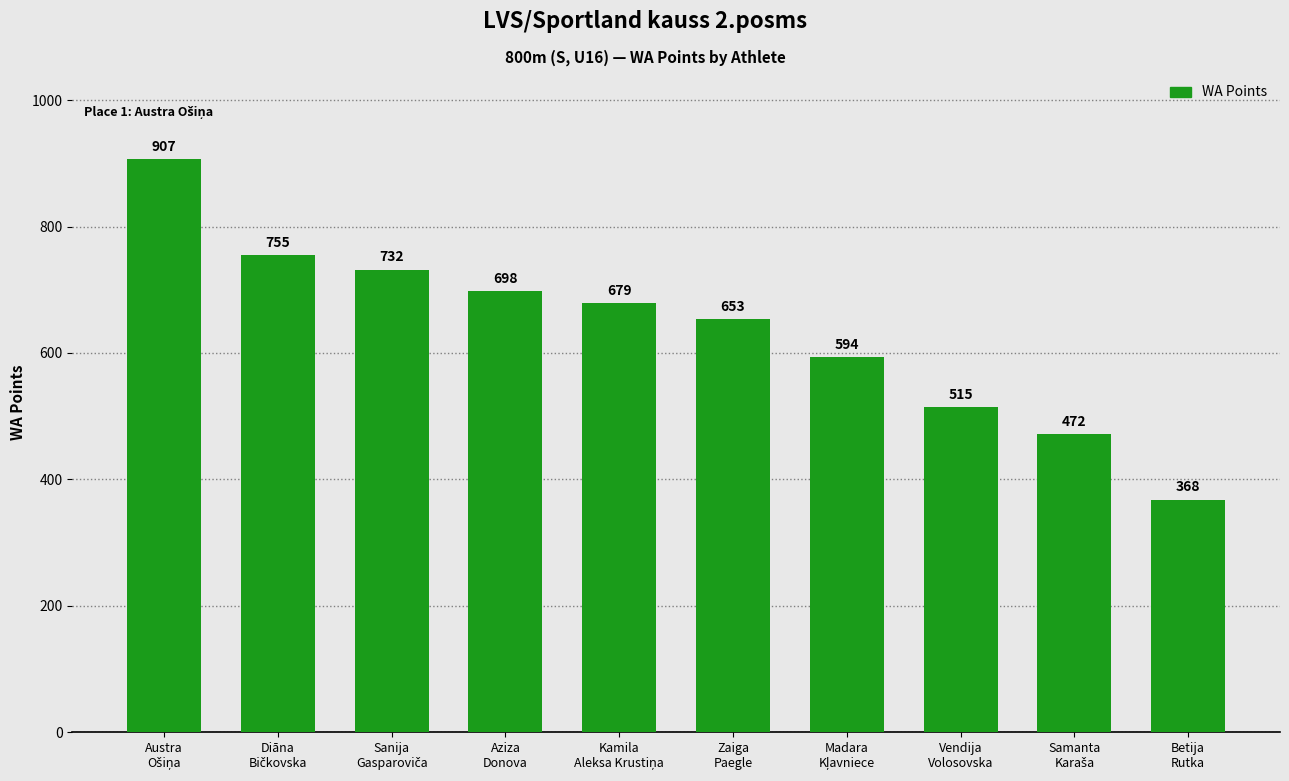

What is the difference between the maximum and minimum values?

539